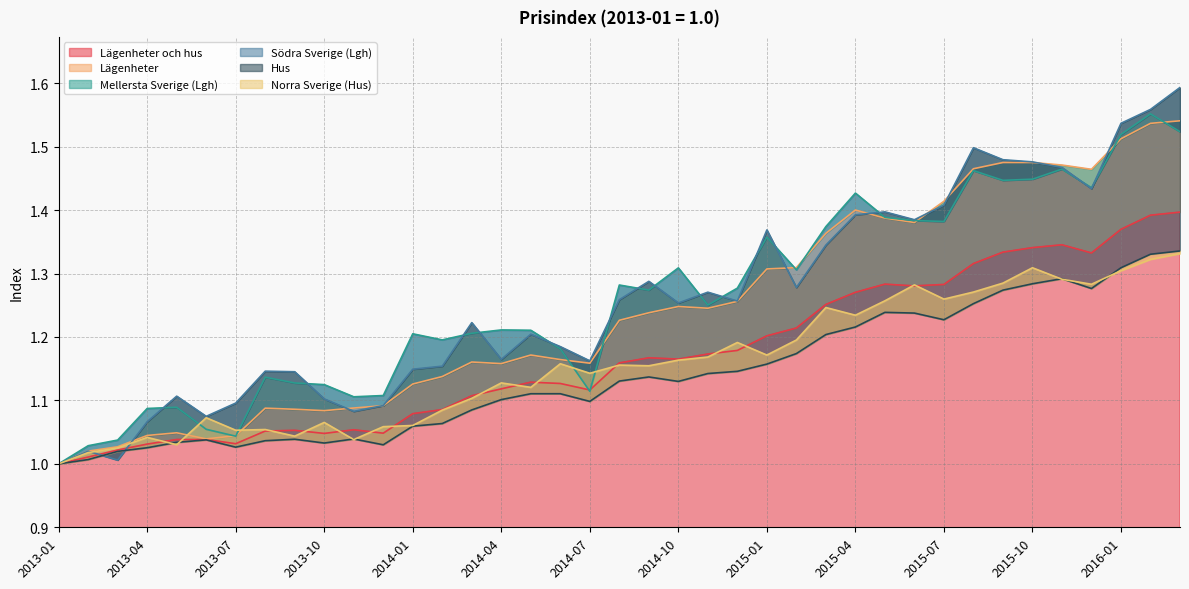

What is the difference between the second highest and second lowest values in the Lägenheter och hus series?

0.4